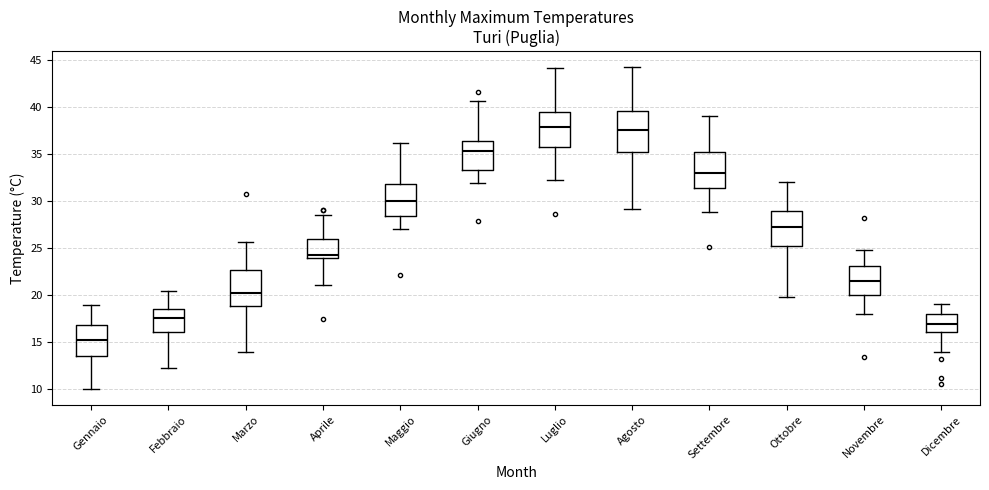

Reading left to right, read every box against the y-axis: the position of its median line, the range the box covers, and the ends of its whiskers. The values are not printed on the chart, so give them approximately, as read against the axis.

Gennaio: median 15.5, box 13.5 to 17.0, whiskers 10.0 to 19.0
Febbraio: median 17.5, box 16.0 to 18.5, whiskers 12.5 to 20.5
Marzo: median 20.5, box 19.0 to 22.5, whiskers 14.0 to 25.5
Aprile: median 24.5, box 24.0 to 26.0, whiskers 21.0 to 28.5
Maggio: median 30.0, box 28.5 to 32.0, whiskers 27.0 to 36.0
Giugno: median 35.5, box 33.5 to 36.5, whiskers 32.0 to 40.5
Luglio: median 38.0, box 36.0 to 39.5, whiskers 32.0 to 44.0
Agosto: median 37.5, box 35.5 to 39.5, whiskers 29.0 to 44.0
Settembre: median 33.0, box 31.5 to 35.5, whiskers 29.0 to 39.0
Ottobre: median 27.0, box 25.0 to 29.0, whiskers 20.0 to 32.0
Novembre: median 21.5, box 20.0 to 23.0, whiskers 18.0 to 25.0
Dicembre: median 17.0, box 16.0 to 18.0, whiskers 14.0 to 19.0